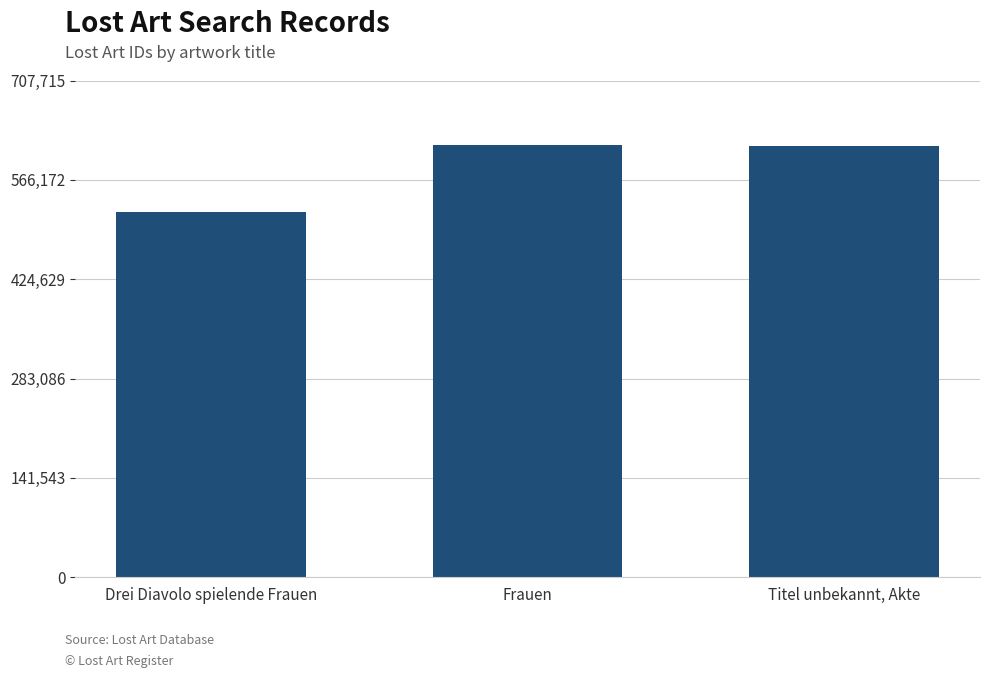

List the labels in order of value, largest first.

Frauen, Titel unbekannt, Akte, Drei Diavolo spielende Frauen